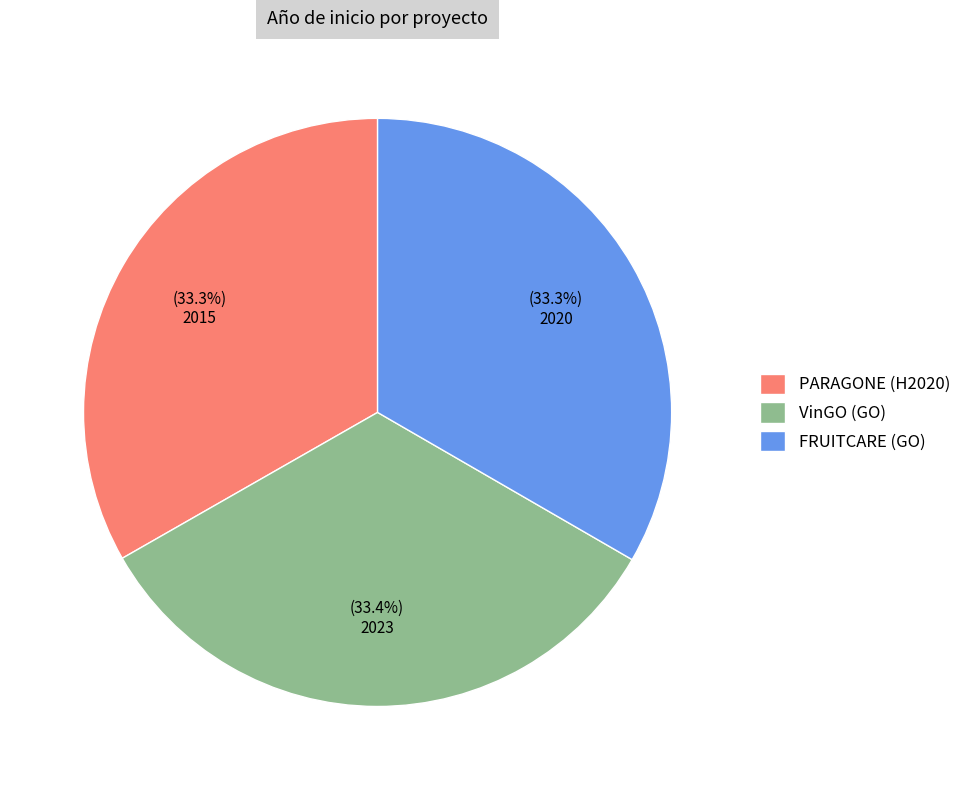

What is the total percentage of VinGO (GO) and FRUITCARE (GO)?

66.7%